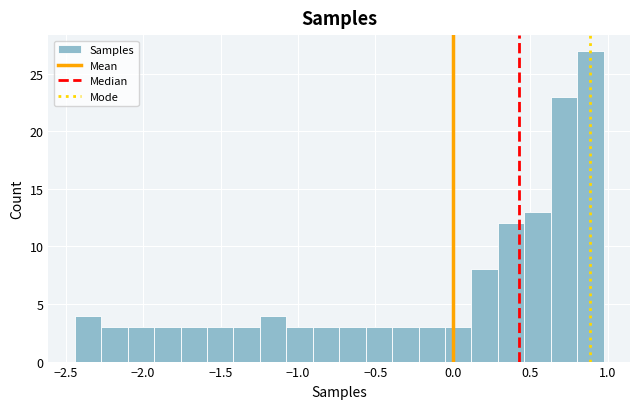

Read against the x-axis, roughly where is the centre of the tallest bar?

0.90